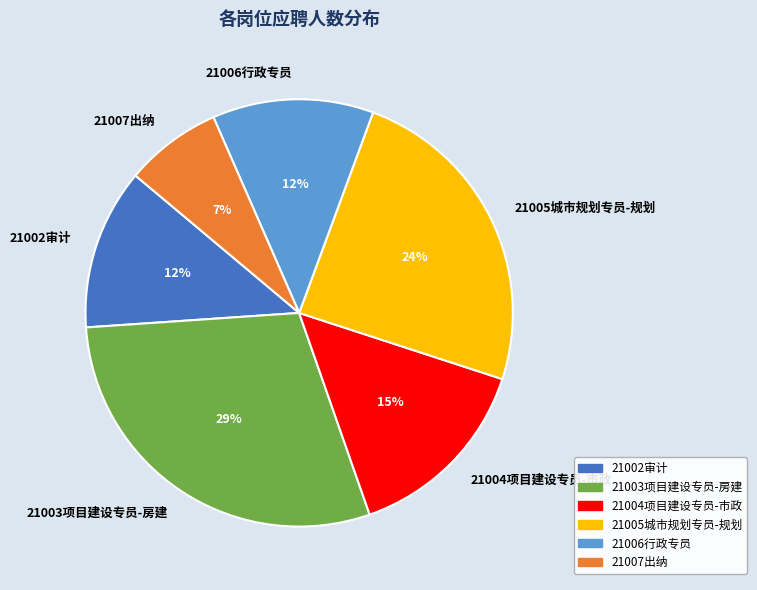

To the nearest percent, what is the difference between the largest and smallest slice percentages?

22%